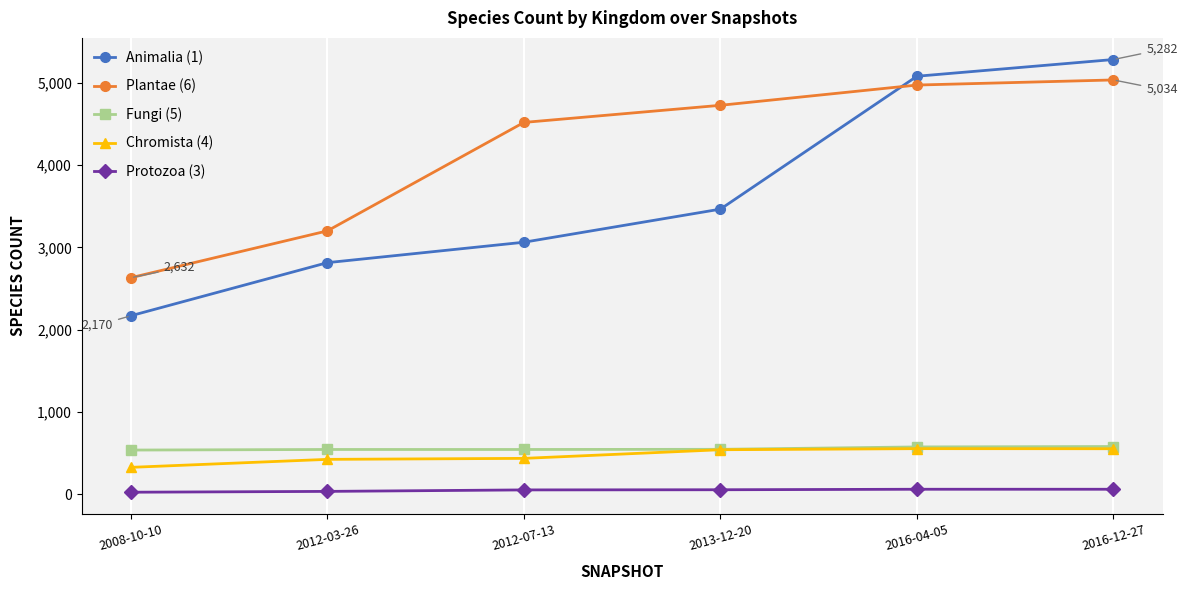

Which series has the largest range (max minus min)?

Animalia (1)